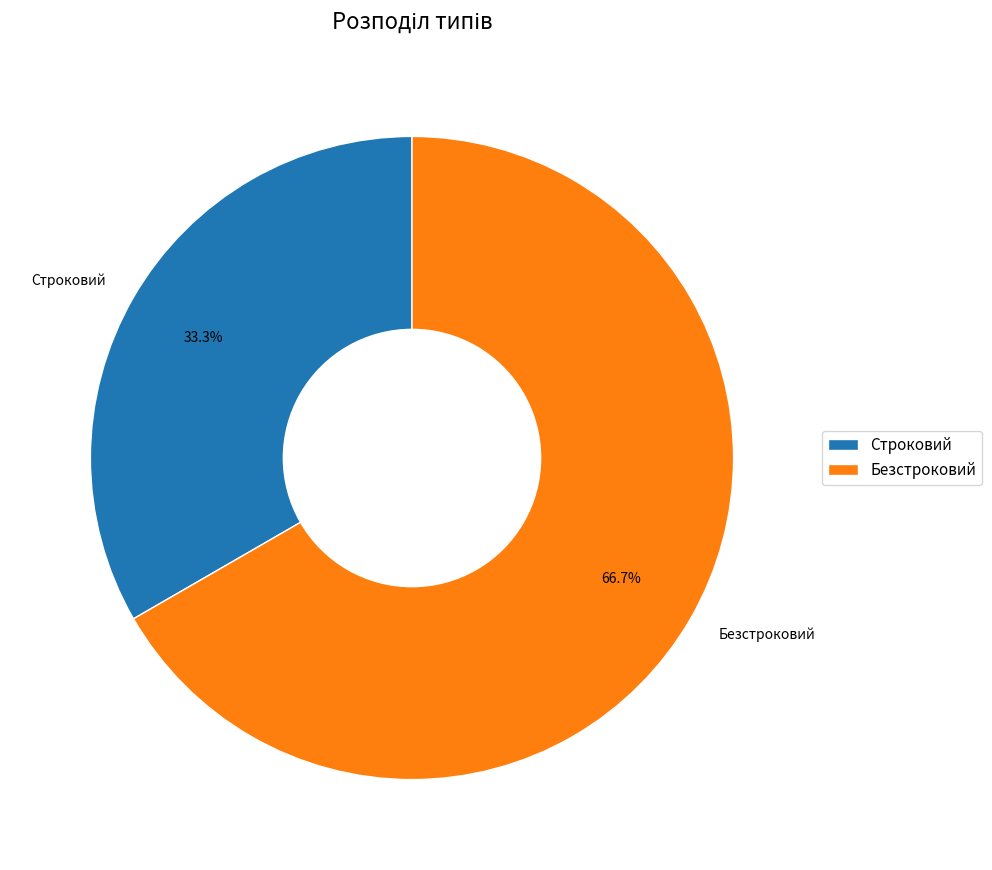

To the nearest percent, what percentage of the pie is Строковий?

33%